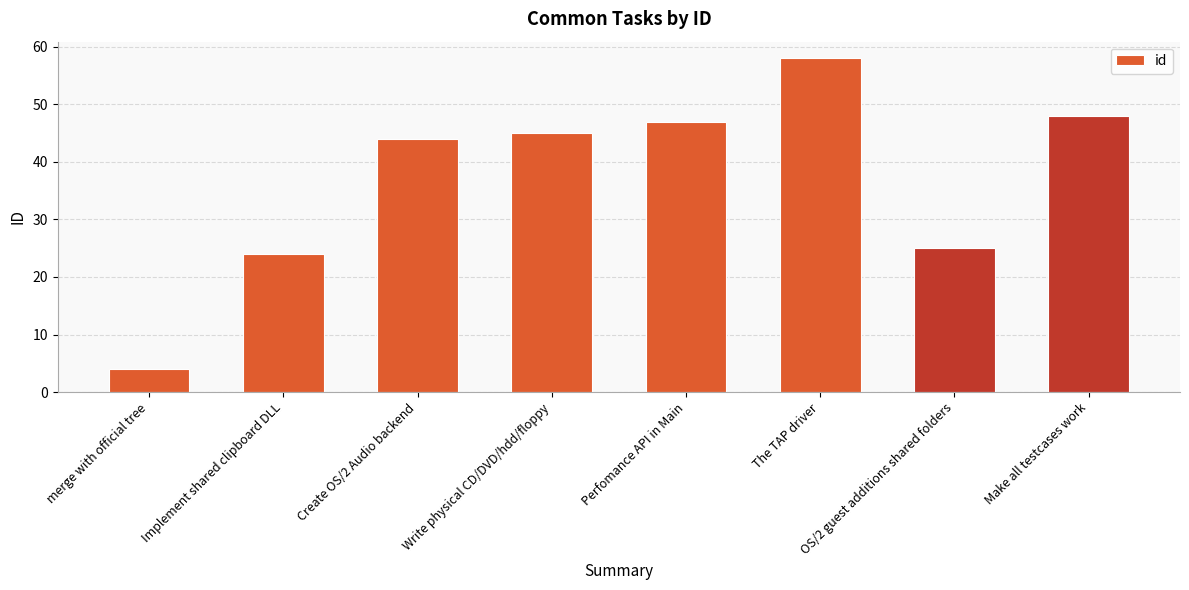

Between Write physical CD/DVD/hdd/floppy and Make all testcases work, which is larger?

Make all testcases work